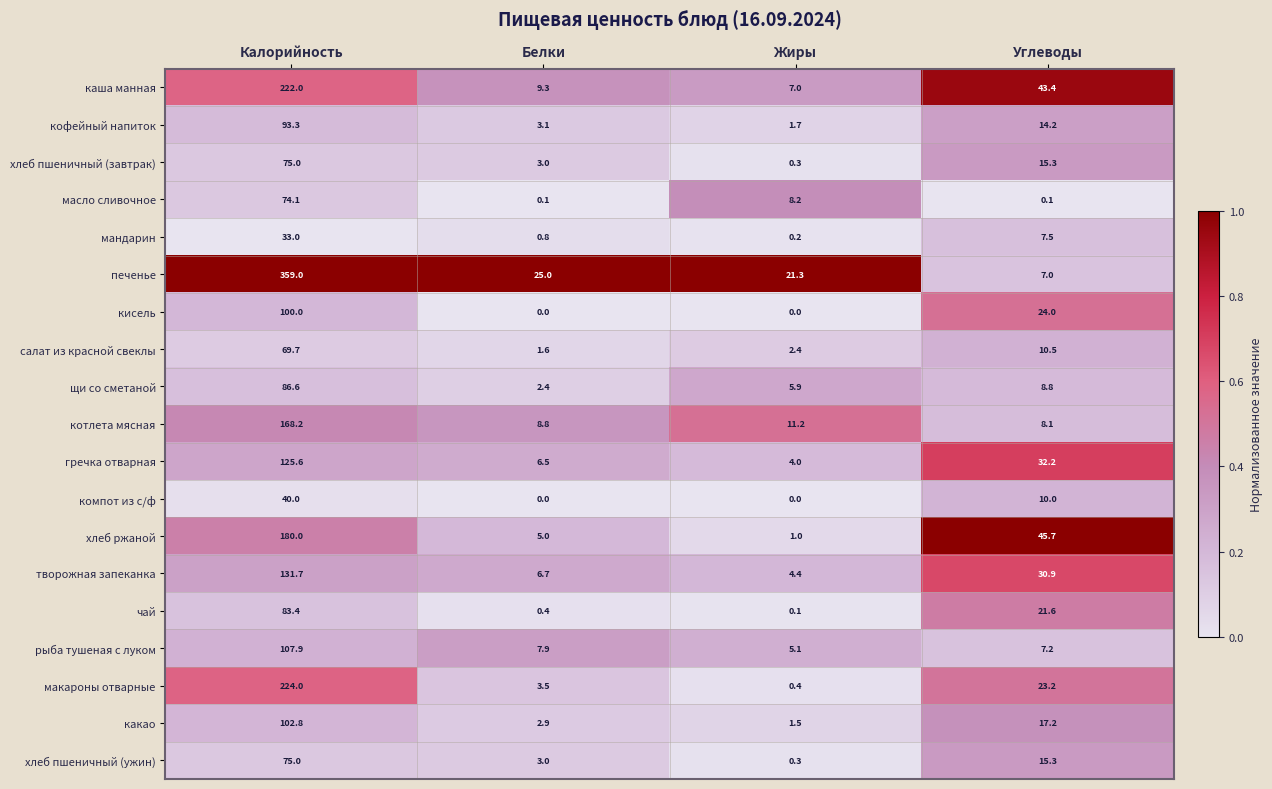

Which category has the lowest value in the салат из красной свеклы series?

Белки